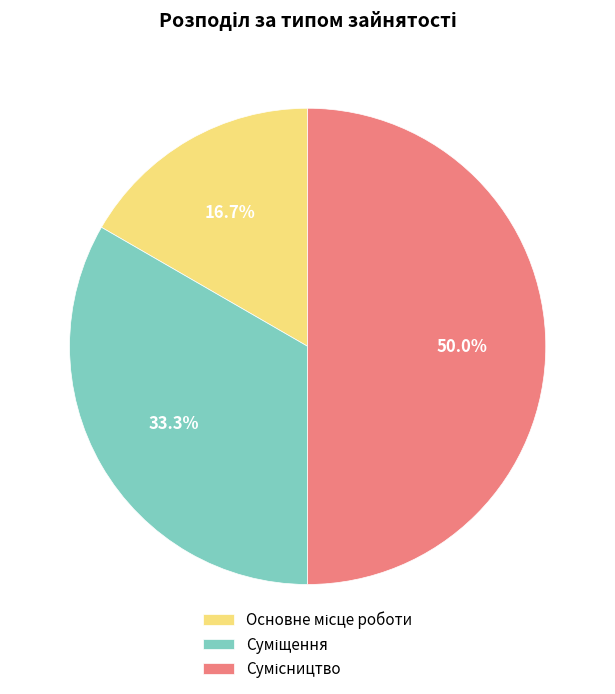

Between Сумісництво and Основне місце роботи, which is larger?

Сумісництво